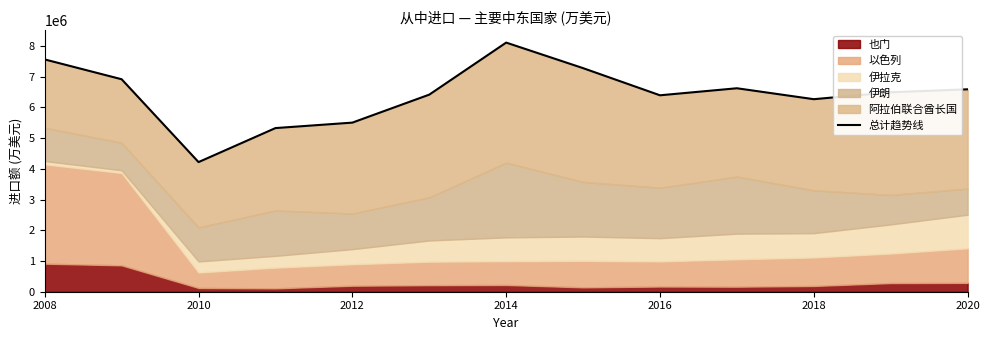

What is the change in value from 2012 to 2016?

+889202